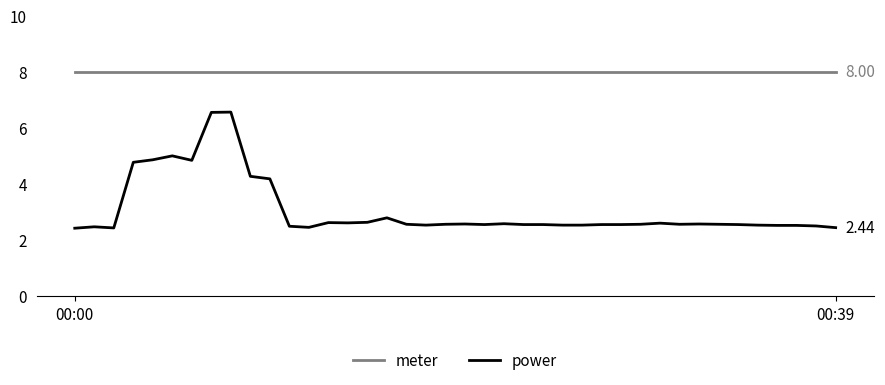

List the series in order of their overall mean, highest first.

meter, power